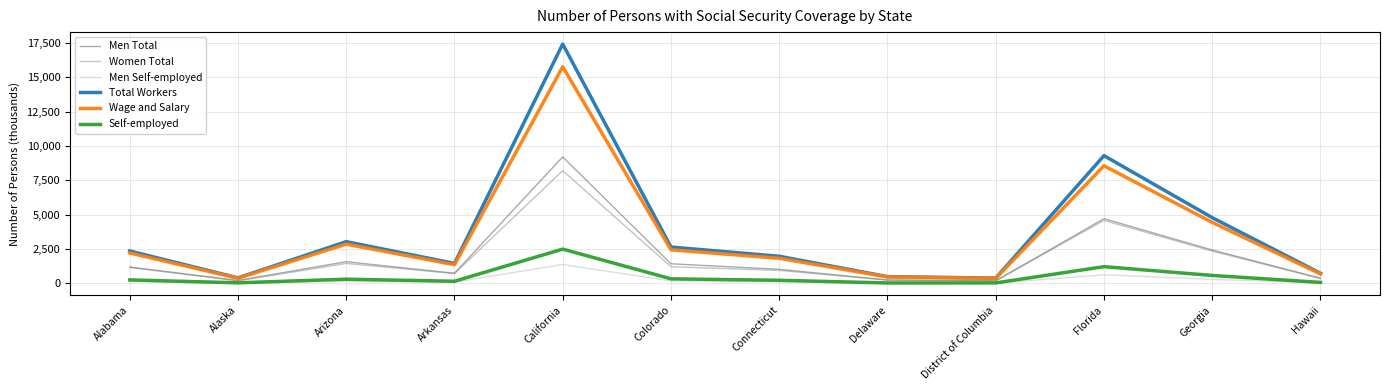

The Total Workers series shows 1291.4 at Georgia. True or false?

False